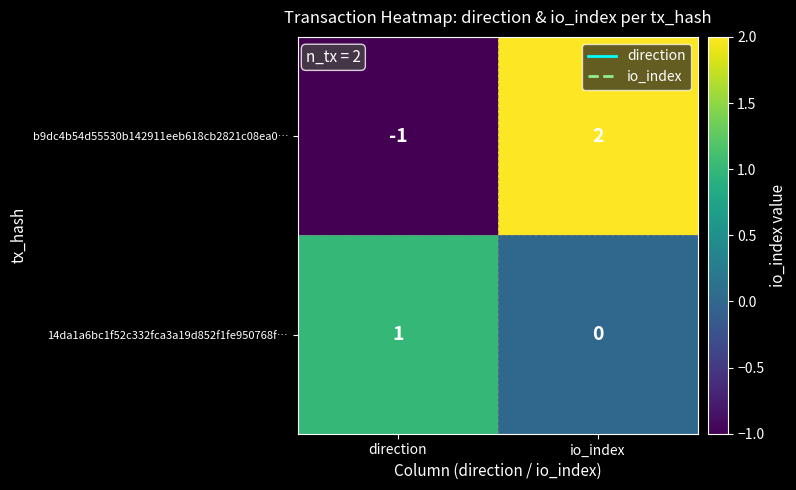

Rank the series at io_index from highest to lowest value.

b9dc4b54d55530b142911eeb618cb2821c08ea0…, 14da1a6bc1f52c332fca3a19d852f1fe950768f…